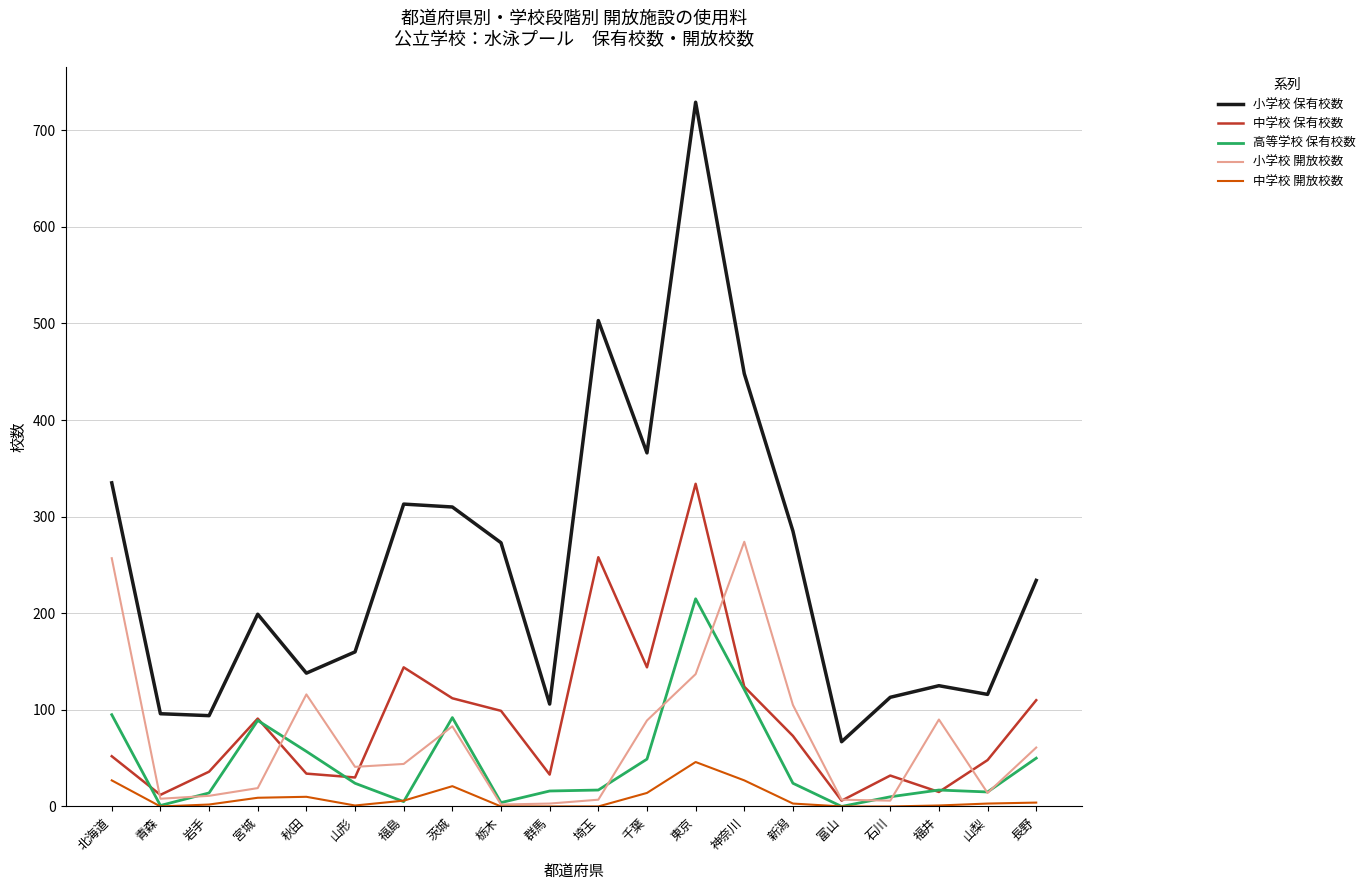

How many lines are shown in the chart?

5